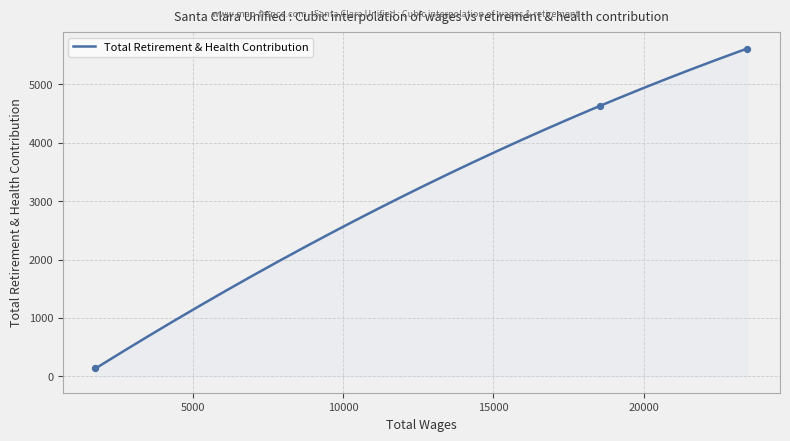

Approximately how many times larger is the value at 23450.0 compared to 18540.0?

1.2